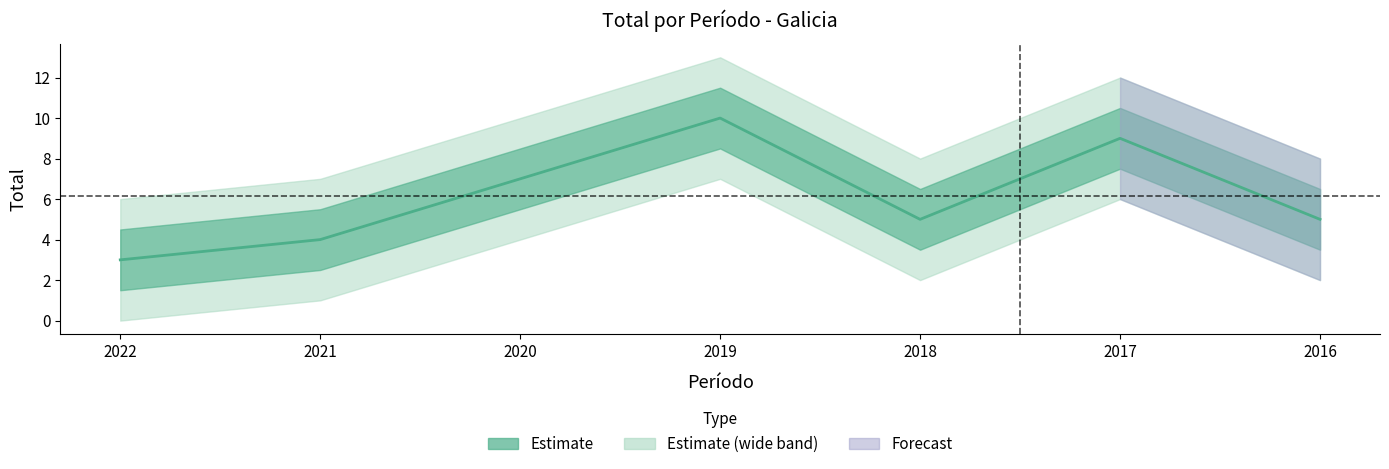

What is the value of the 3rd point from the left?

7